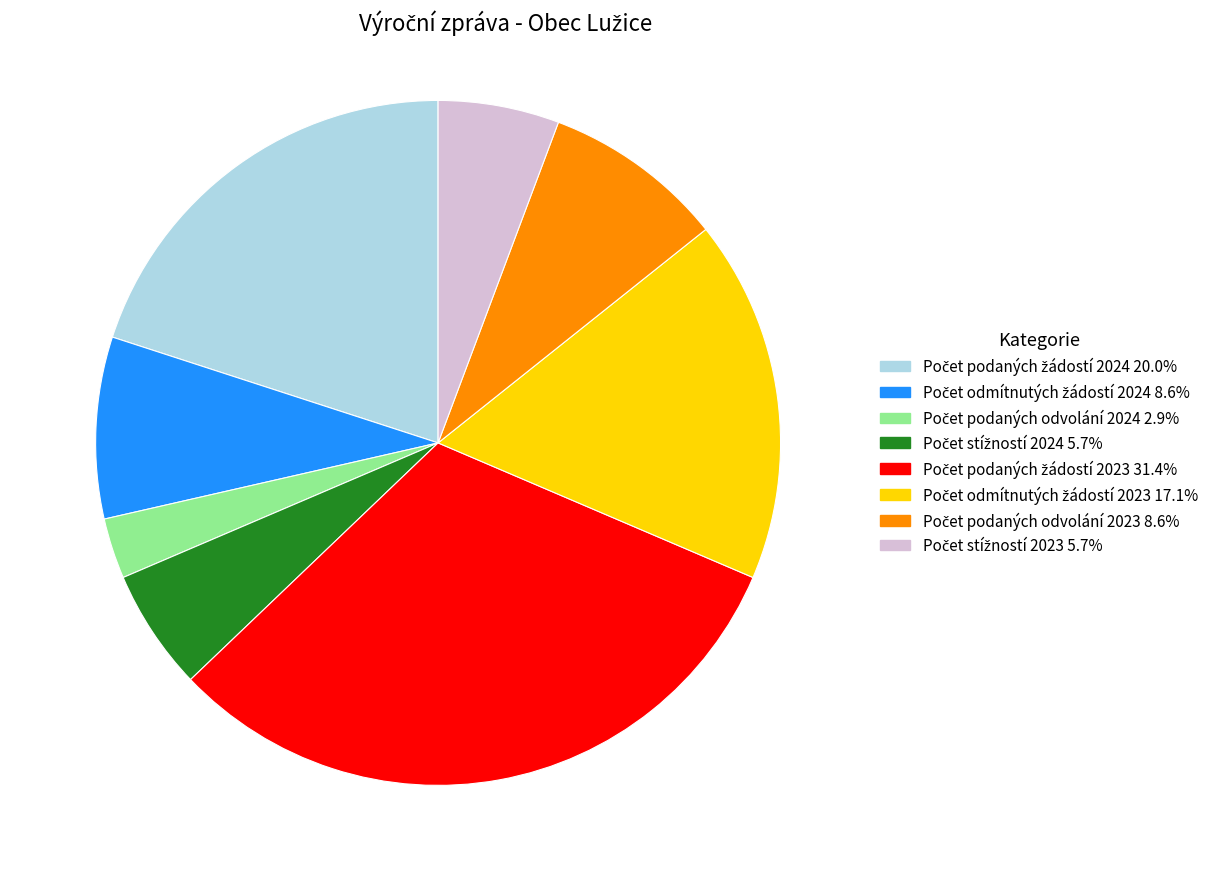

Is there any slice that represents more than half of the pie?

No